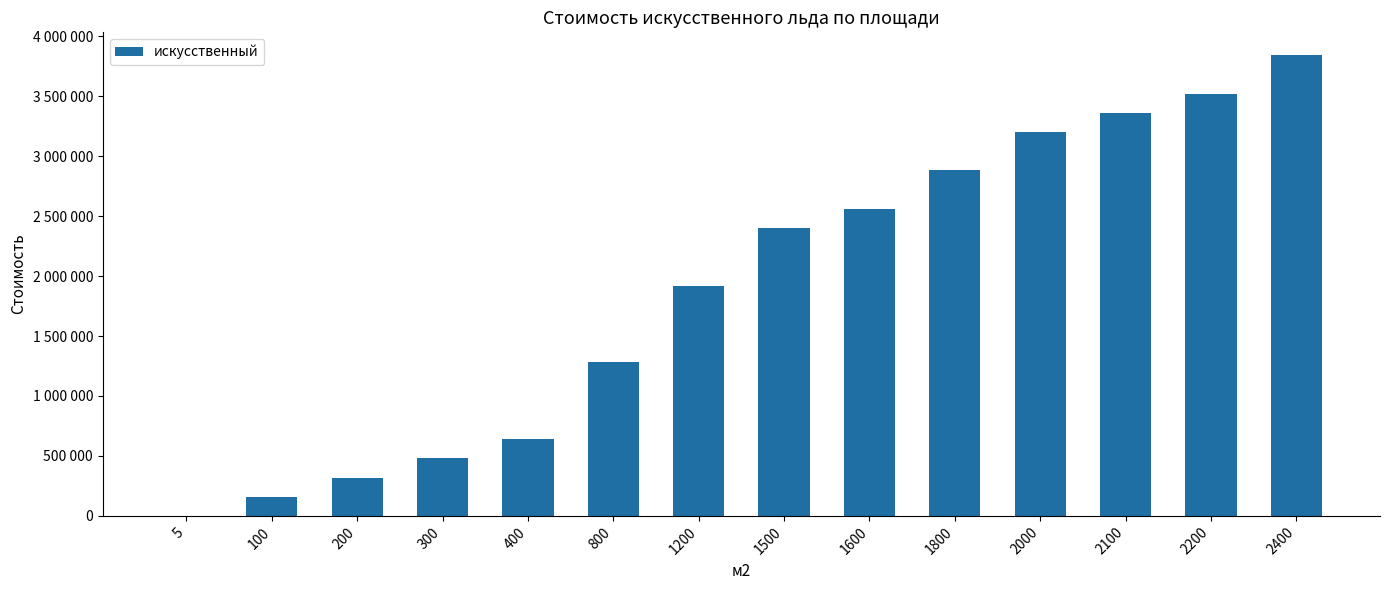

What value does the data have at 1600?

2560000